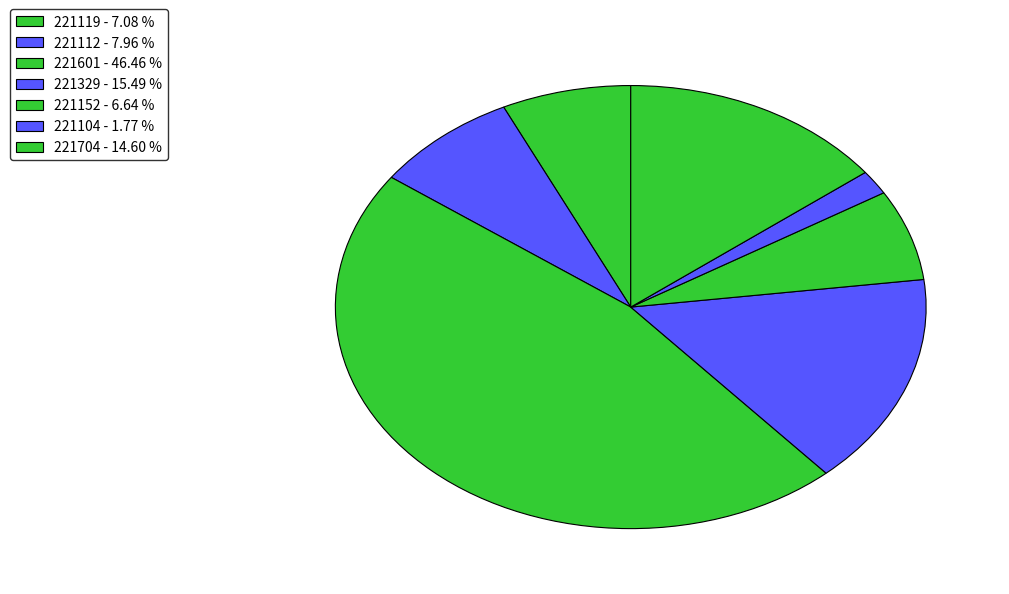

Count the number of slices in the pie.

7